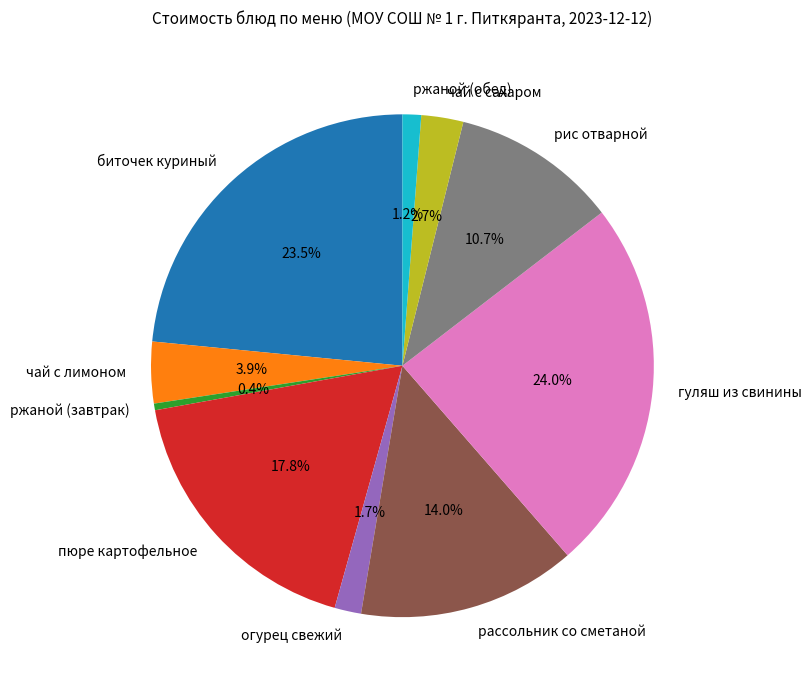

Which has a higher value, ржаной (завтрак) or рис отварной?

рис отварной